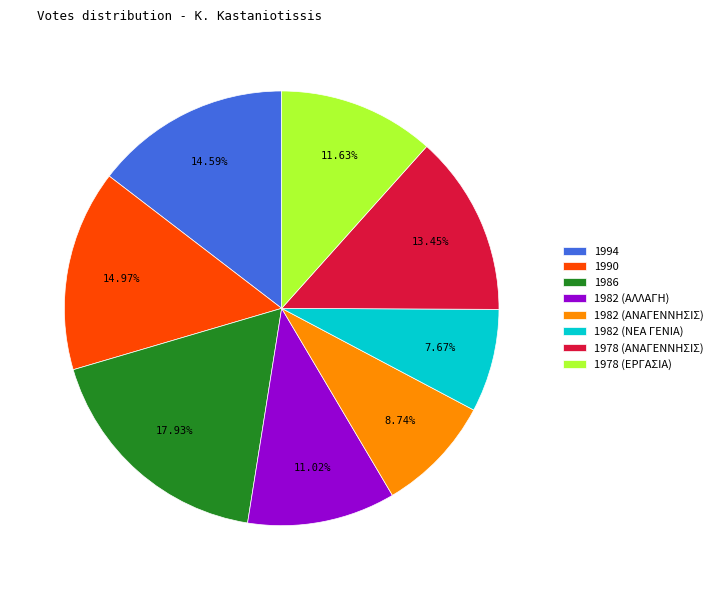

How many segments does this pie chart have?

8